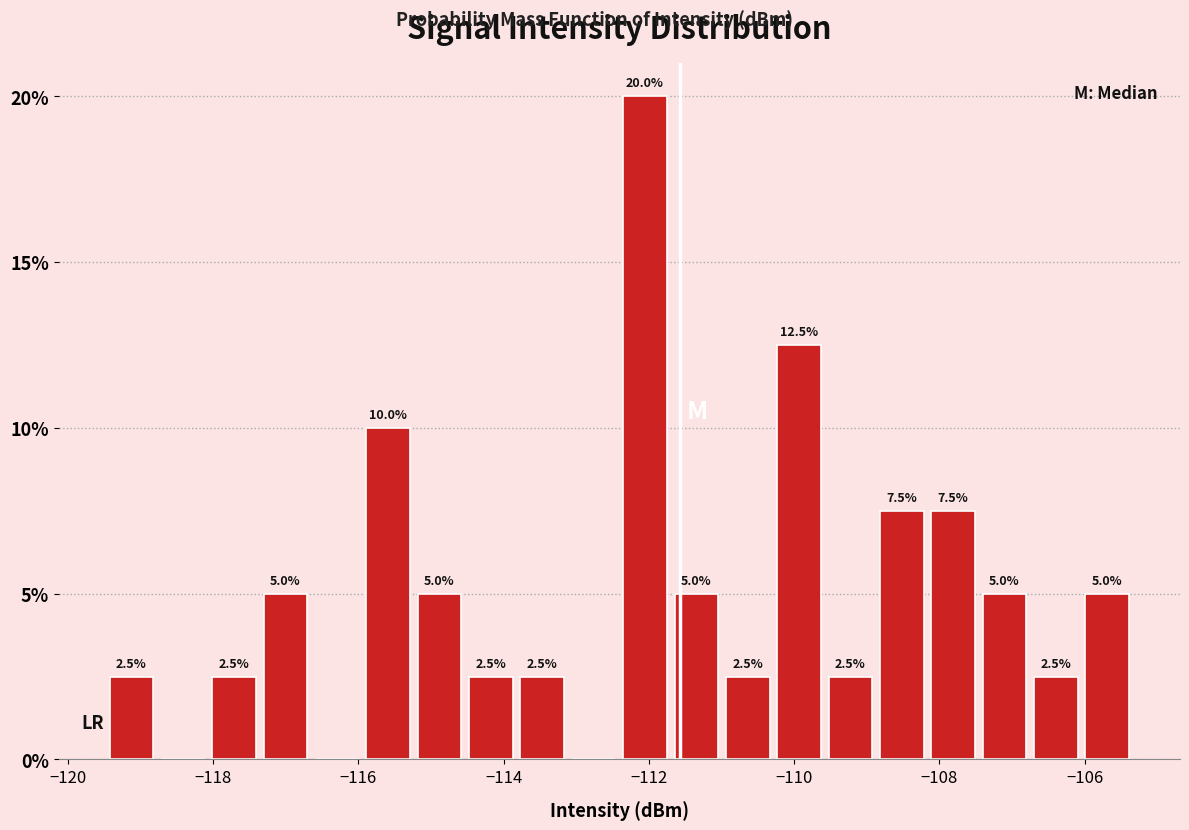

Around what value on the x-axis is the tallest bar? Give the approximate position of its centre, as read against the axis.

-112.0